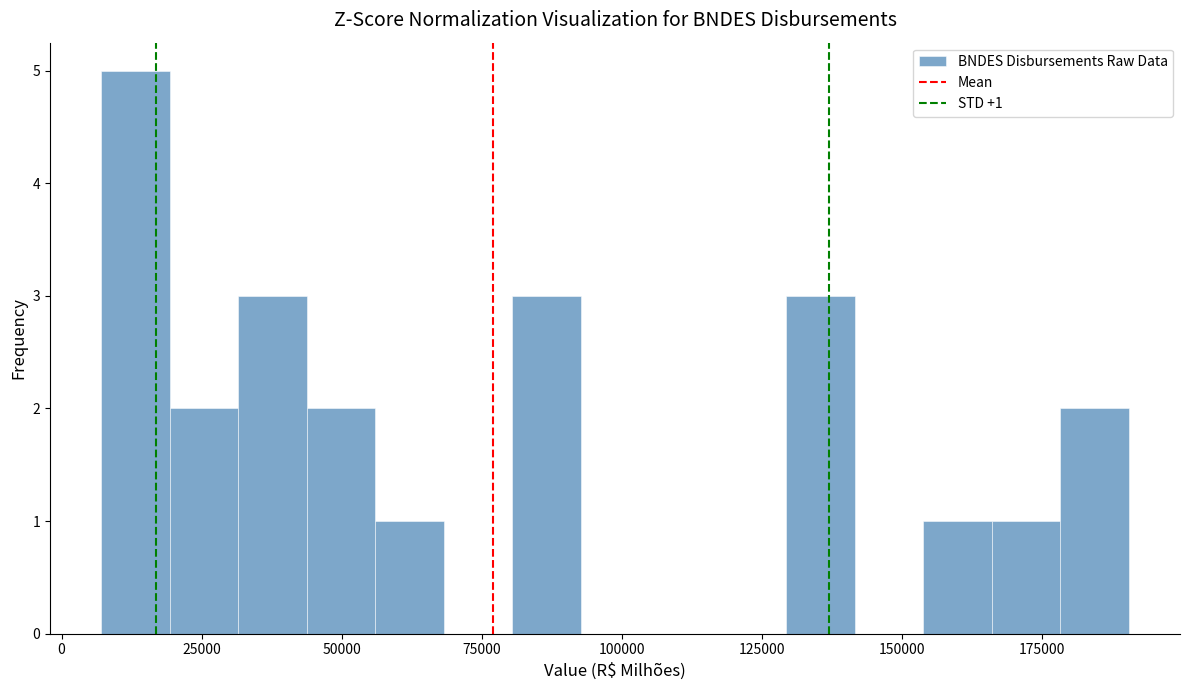

Read against the x-axis, roughly where is the centre of the tallest bar?

15000